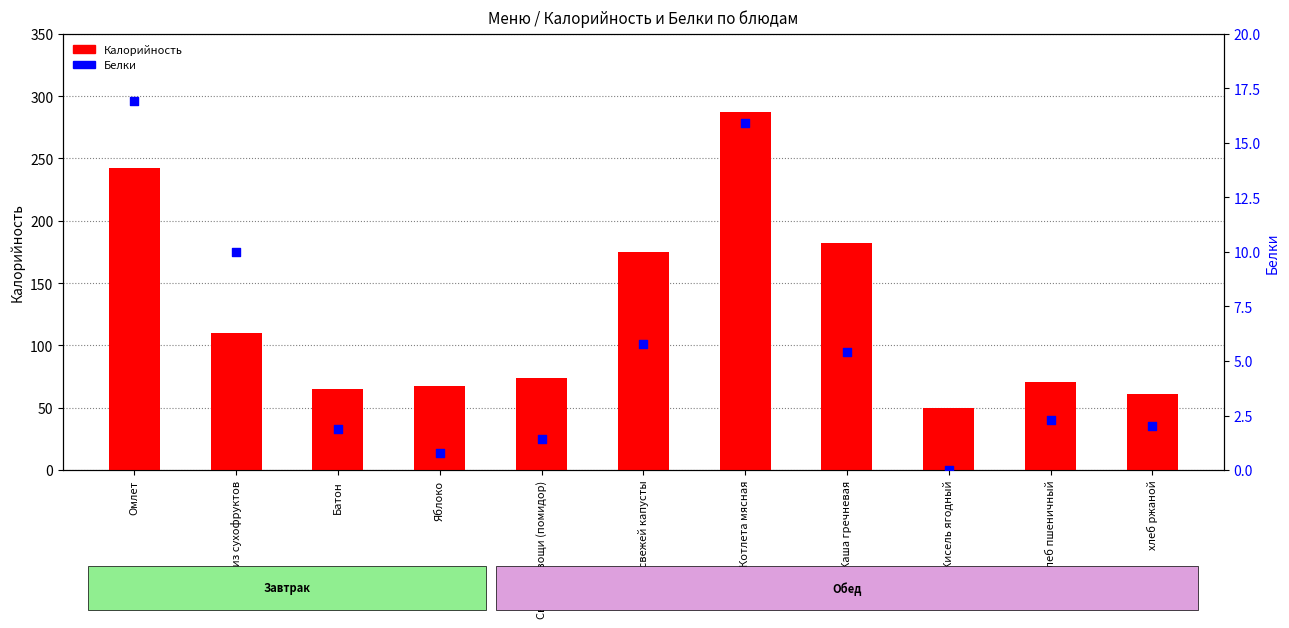

Which series reaches the minimum Y coordinate?

Белки